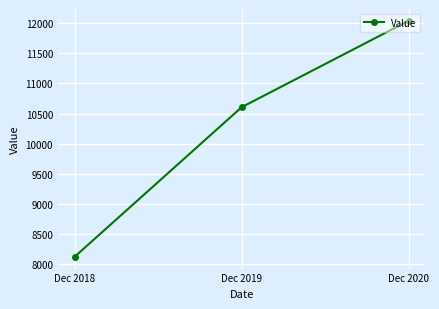

What is the change in value from Dec 2018 to Dec 2019?

+2482